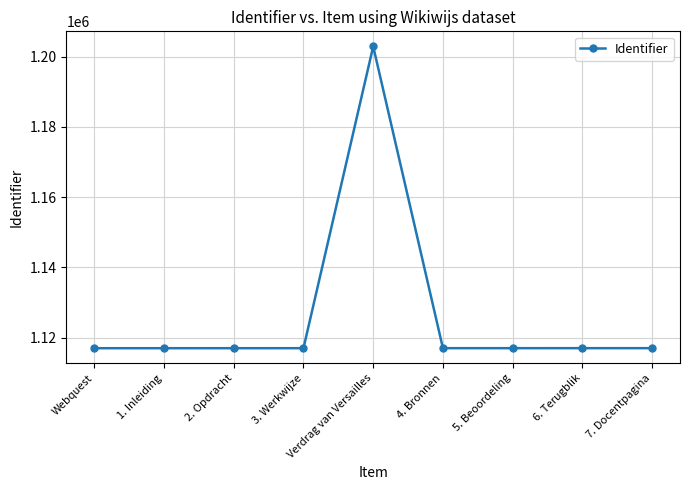

The chart shows a value of 1202882 at Verdrag van Versailles. True or false?

True